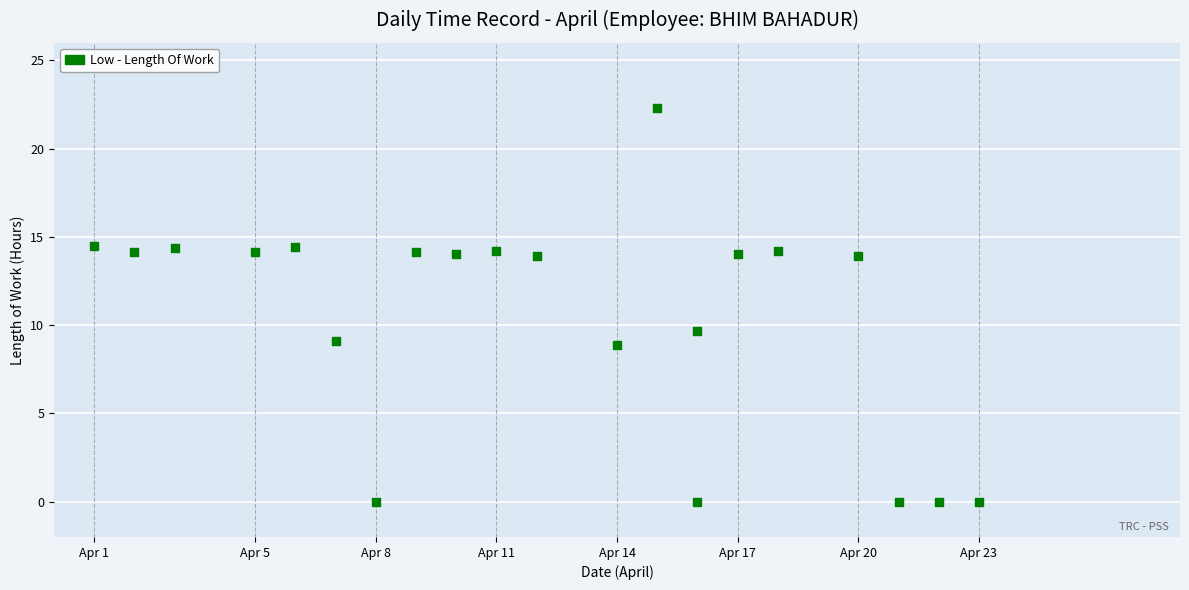

What is the range of X values (max minus min)?

22.0